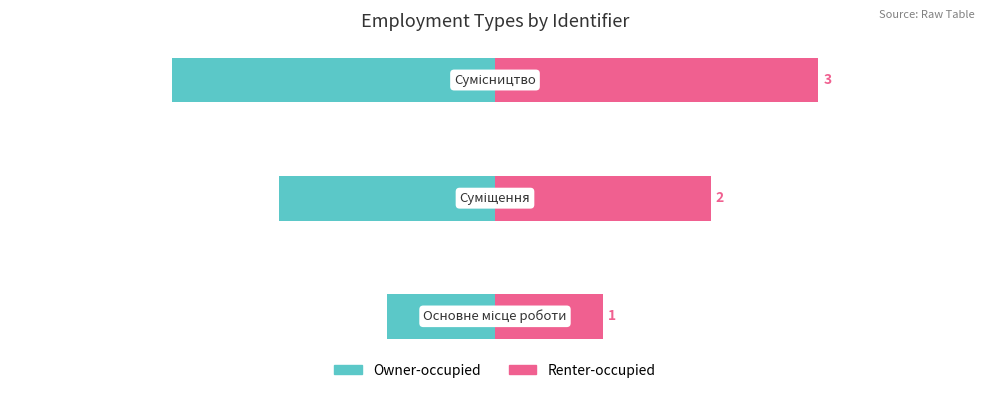

Rank the series by their average value, from lowest to highest.

Owner-occupied, Renter-occupied